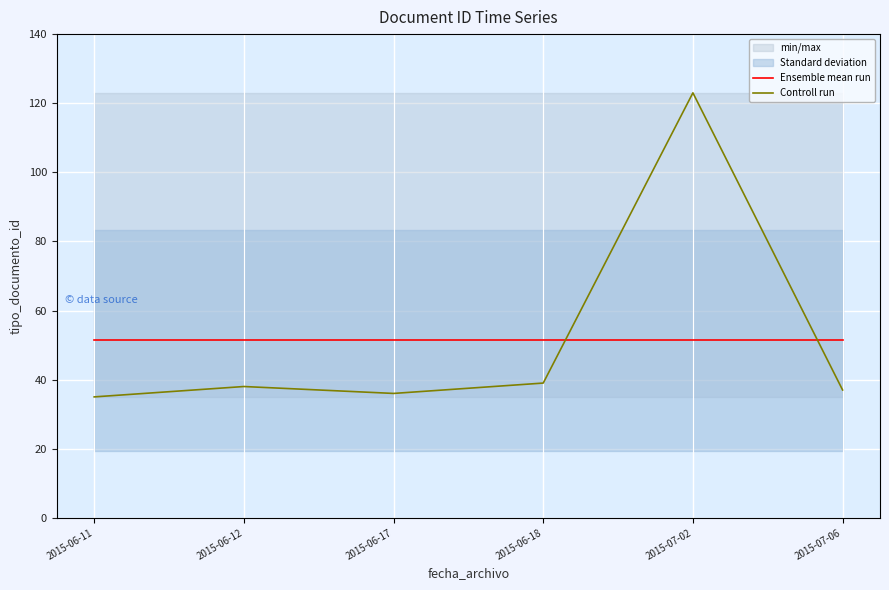

At which label is Controll run closest to 79?

2015-06-18